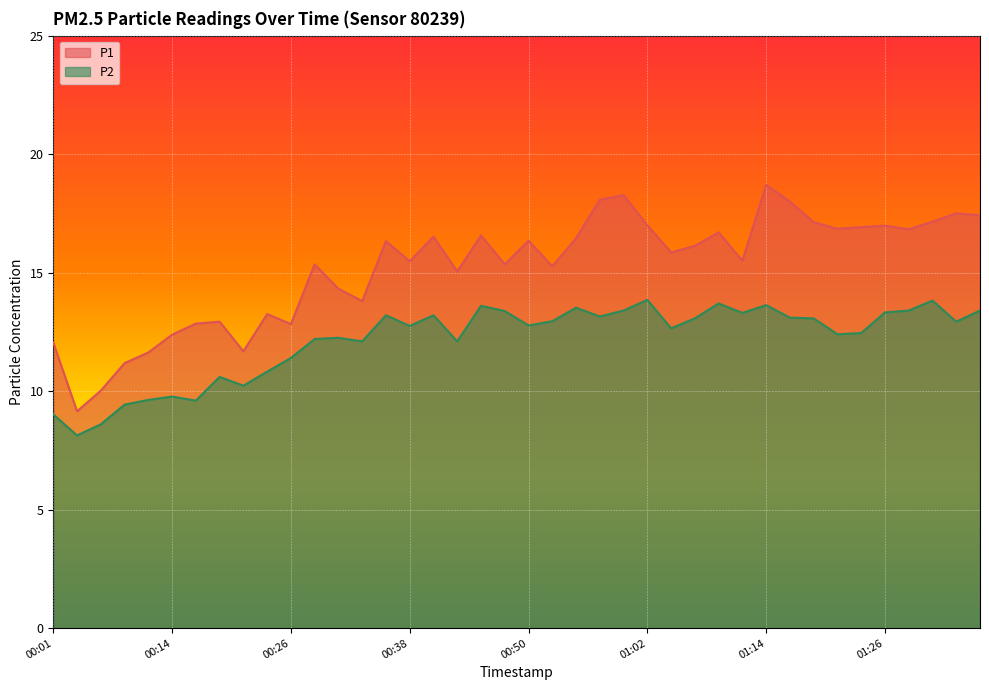

True or false: P2 and P1 intersect in this chart.

False